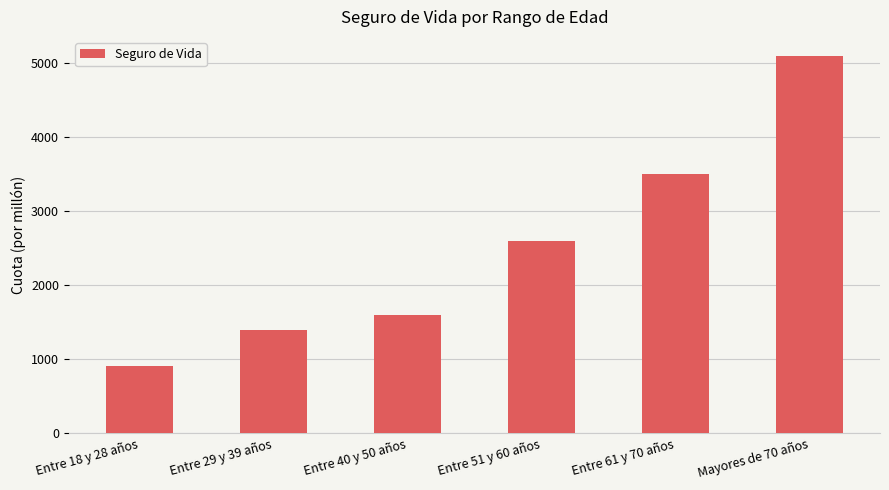

How many bars are there in total?

6